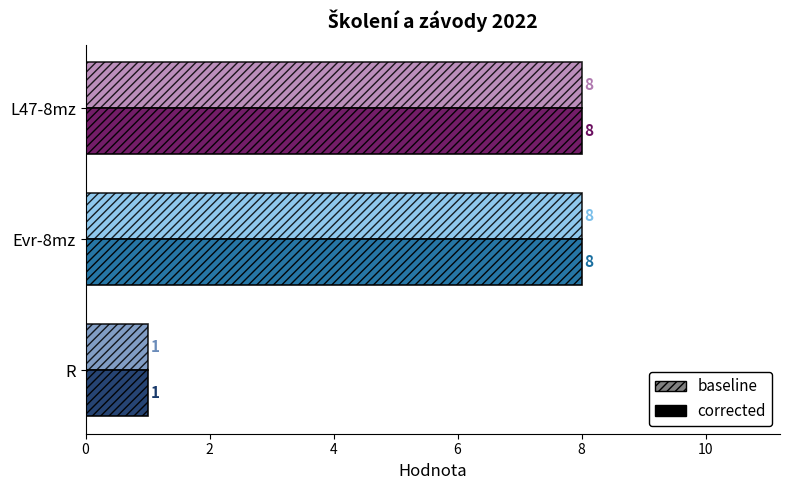

What value does the baseline series have at Evr-8mz?

8